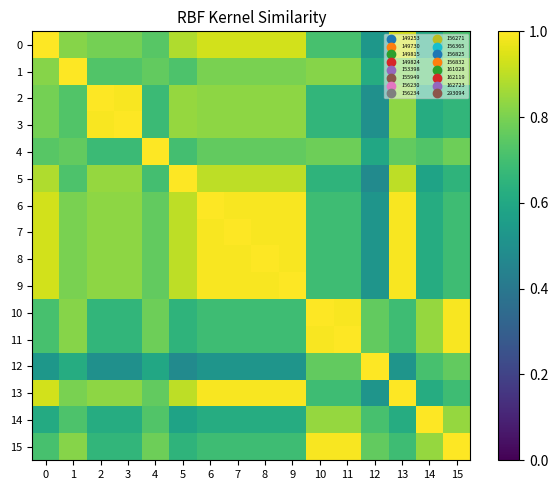

How many data points does each series have?

16